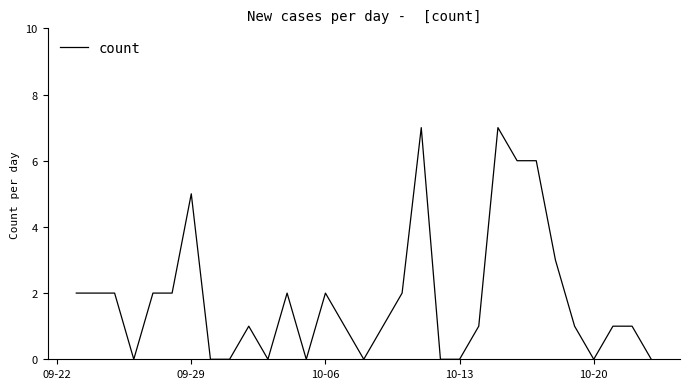

What is the difference between the maximum and minimum values?

7